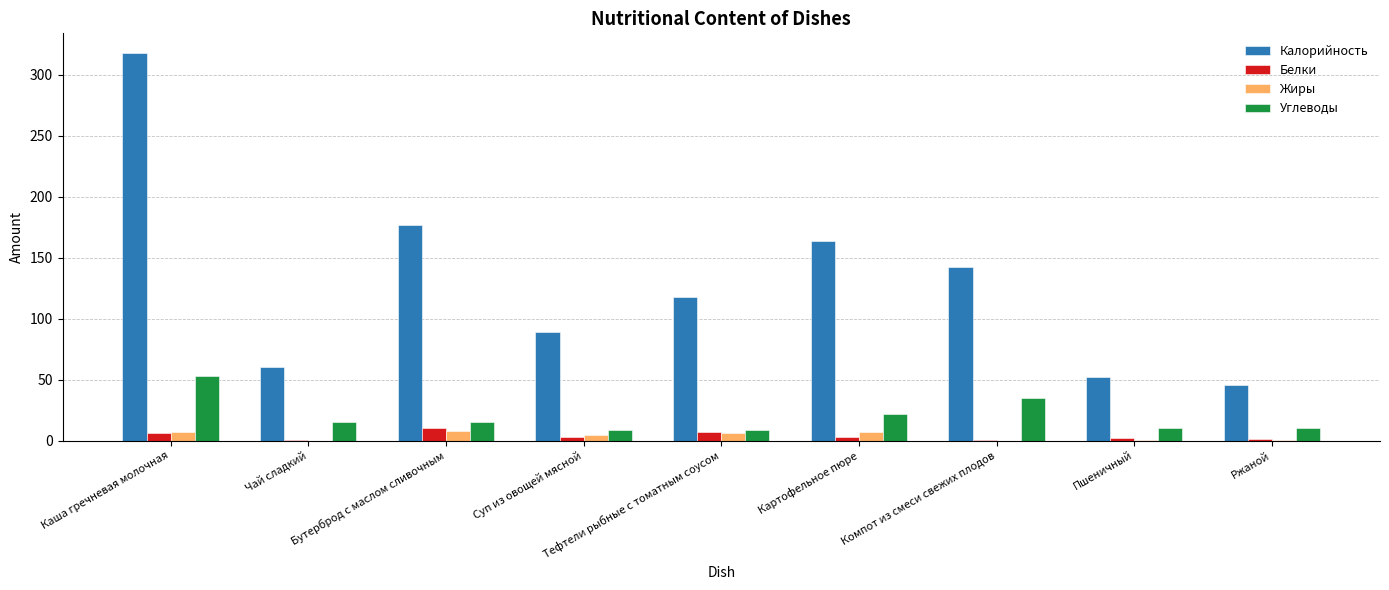

What is the approximate value of Калорийность at Тефтели рыбные с томатным соусом?

118.0